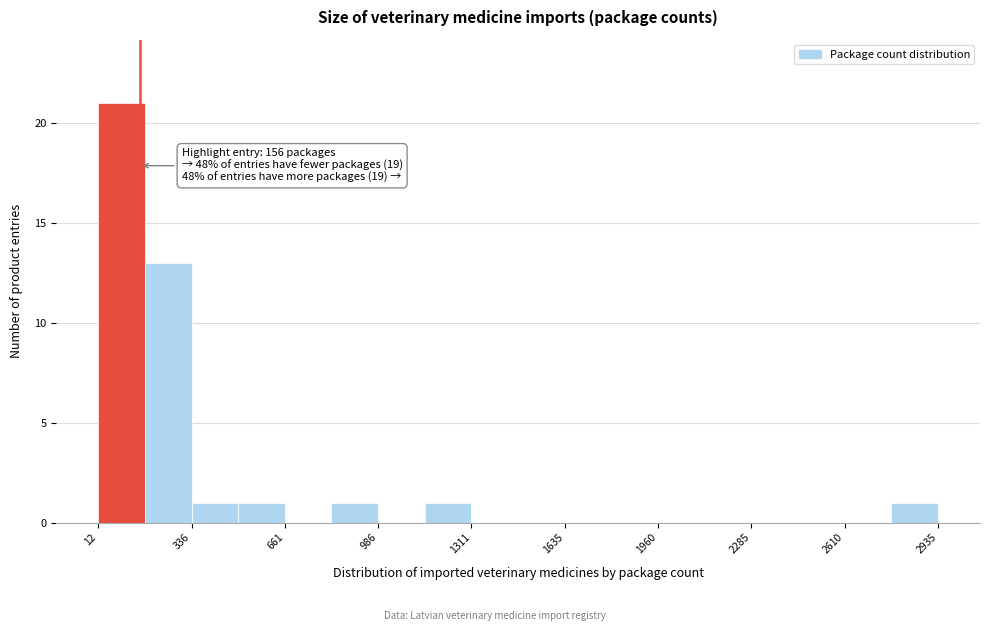

Around what value on the x-axis is the tallest bar? Give the approximate position of its centre, as read against the axis.

100